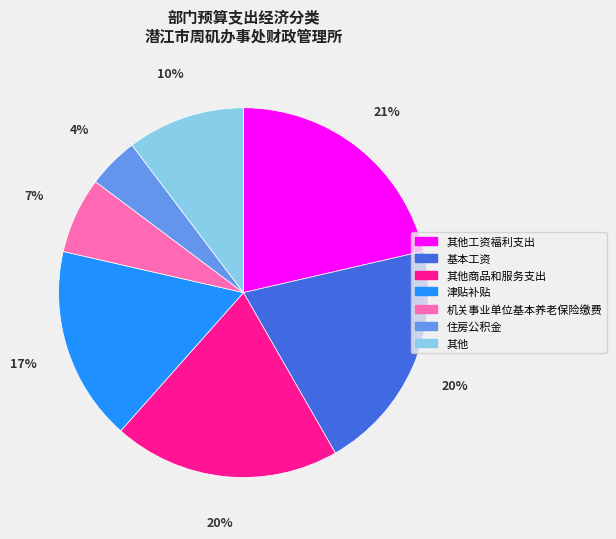

True or false: 基本工资 accounts for 13% of the total.

False